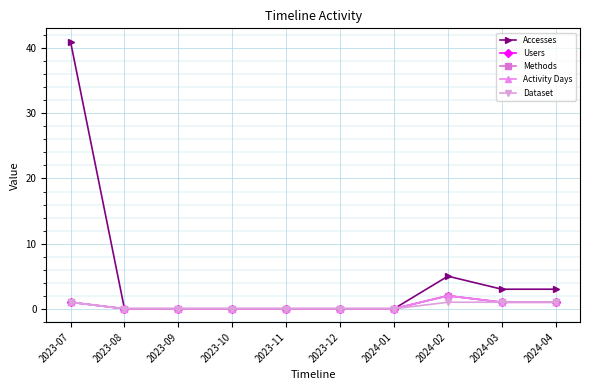

Is it true that Activity Days equals 2 at 2024-02?

True